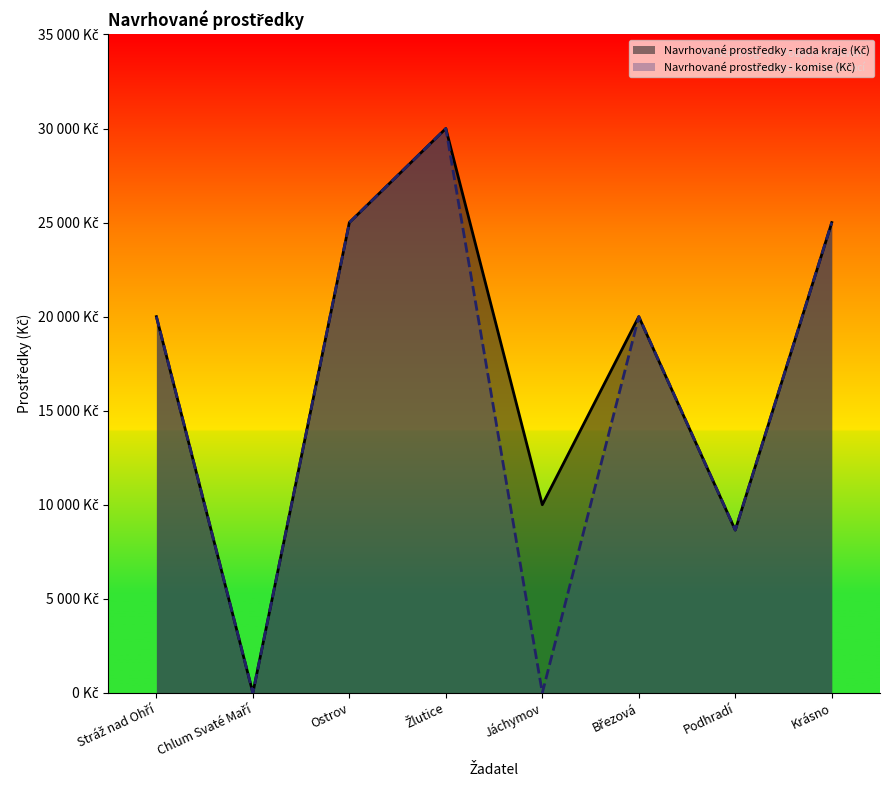

At which category does Navrhované prostředky - komise (Kč) reach its first local valley?

Chlum Svaté Maří